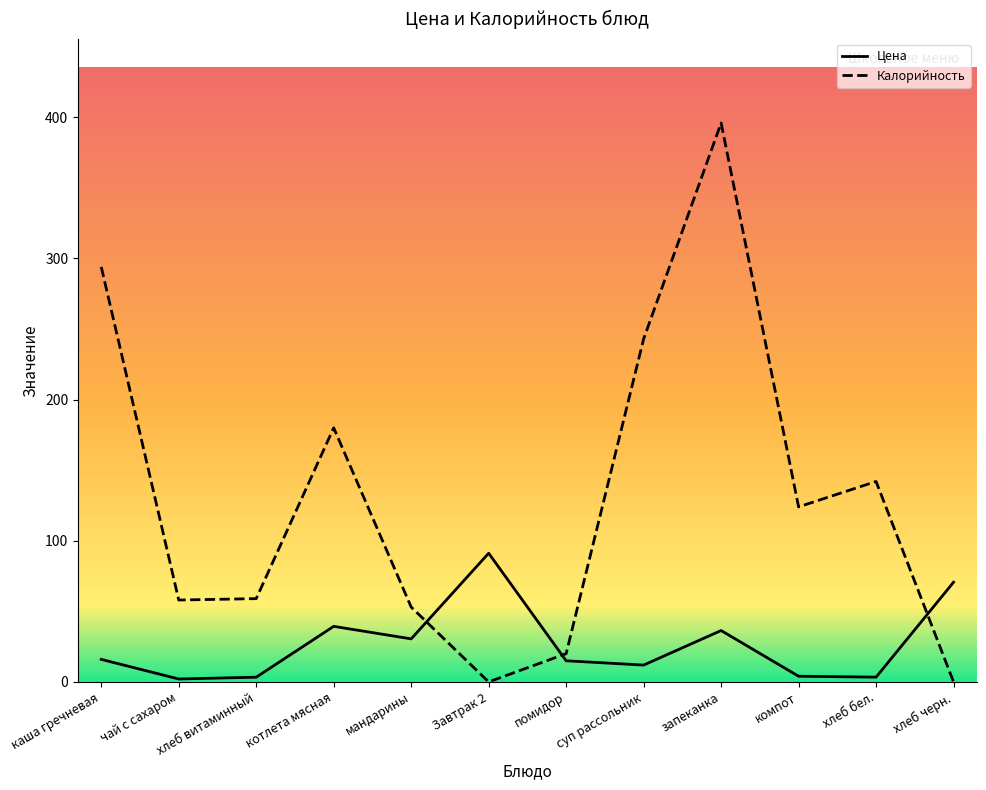

At how many categories does at least one series exceed 60?

8